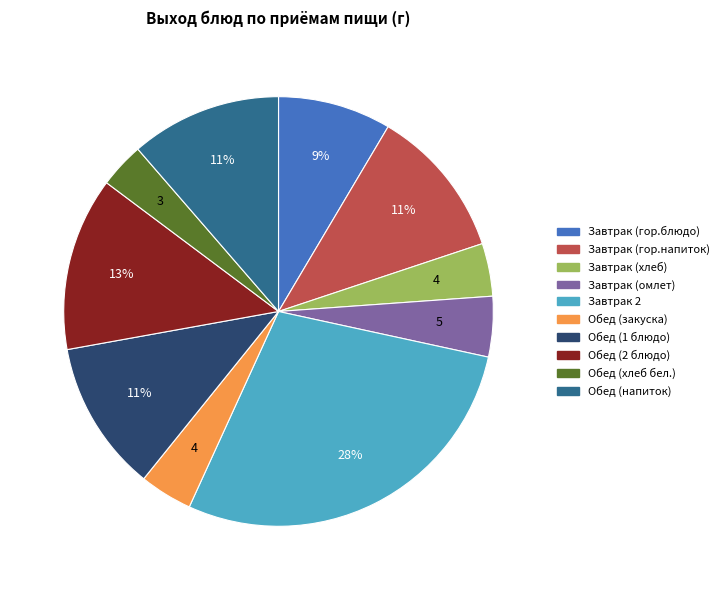

How many slices are in this pie chart?

10